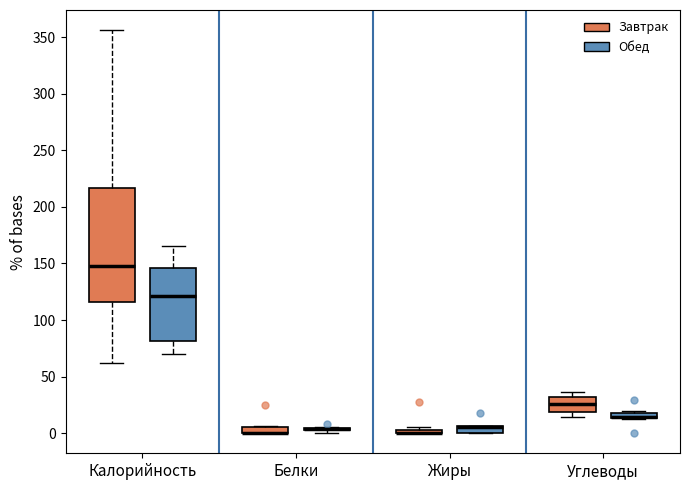

Where does the median line of the box for Углеводы (Завтрак) sit on the y-axis? The values are not printed on the chart, so give them approximately, as read against the axis.

25